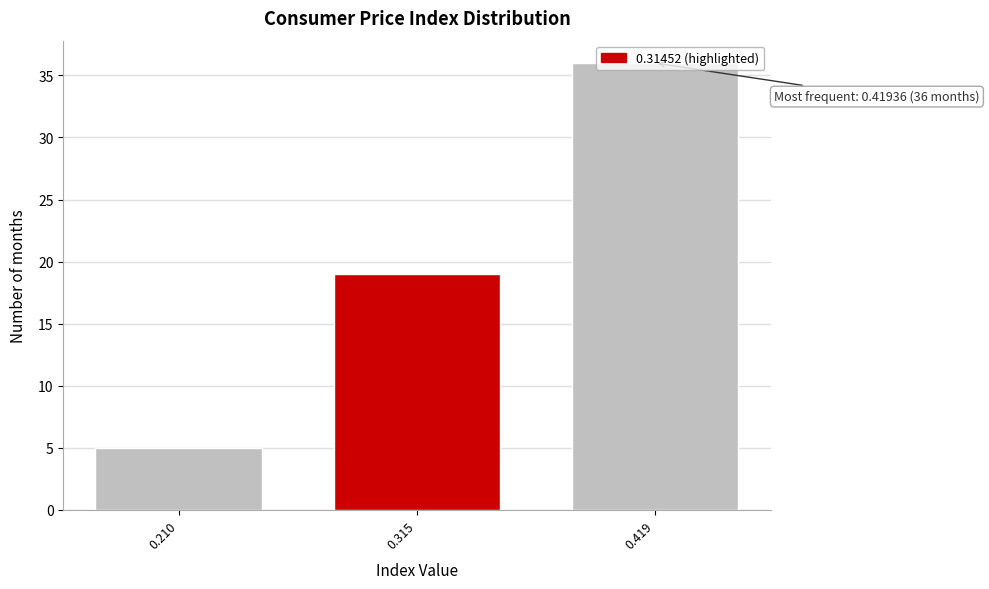

What value does the data have at 0.419?

36